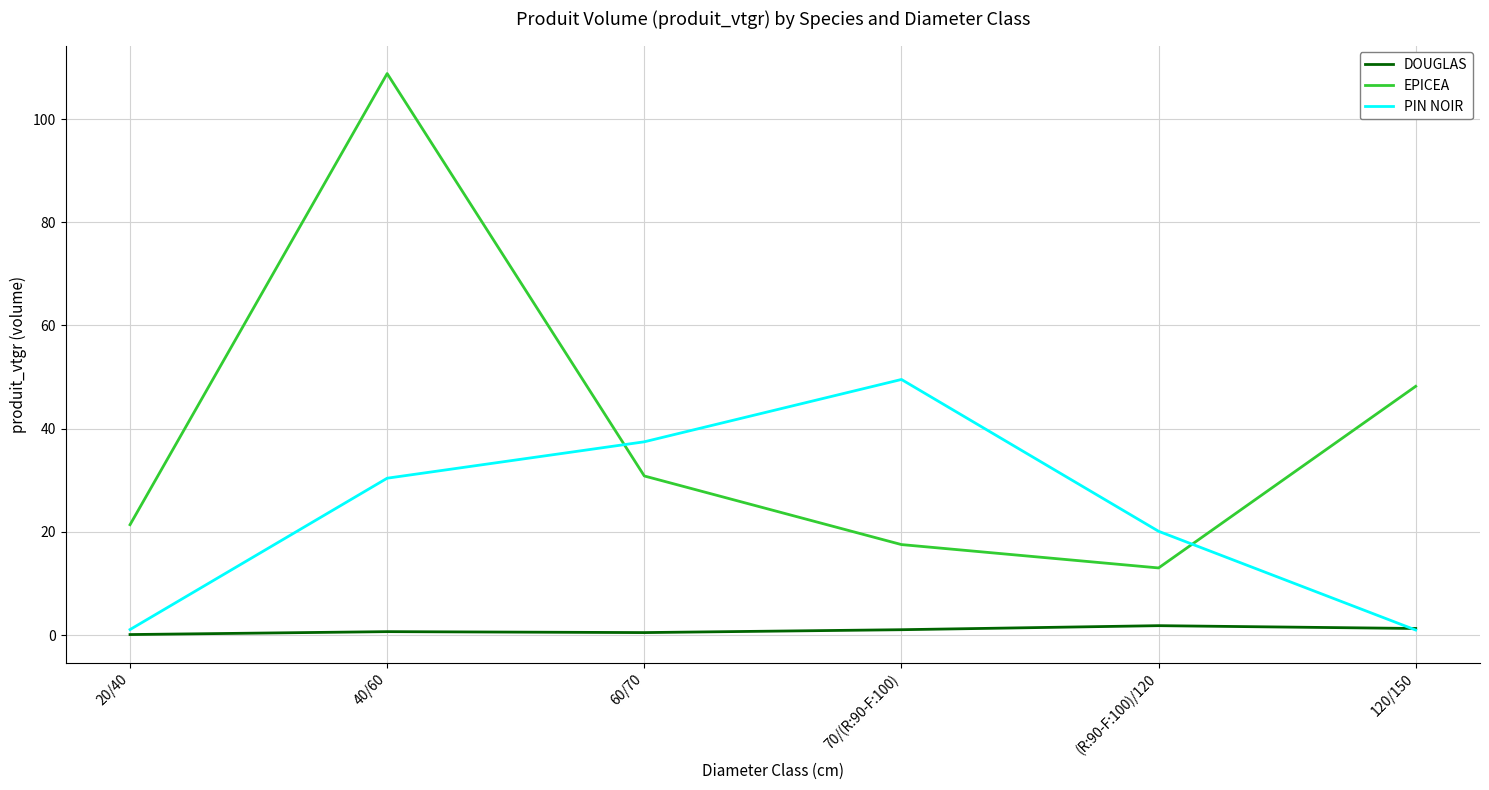

List the series in order of their overall mean, lowest first.

DOUGLAS, PIN NOIR, EPICEA